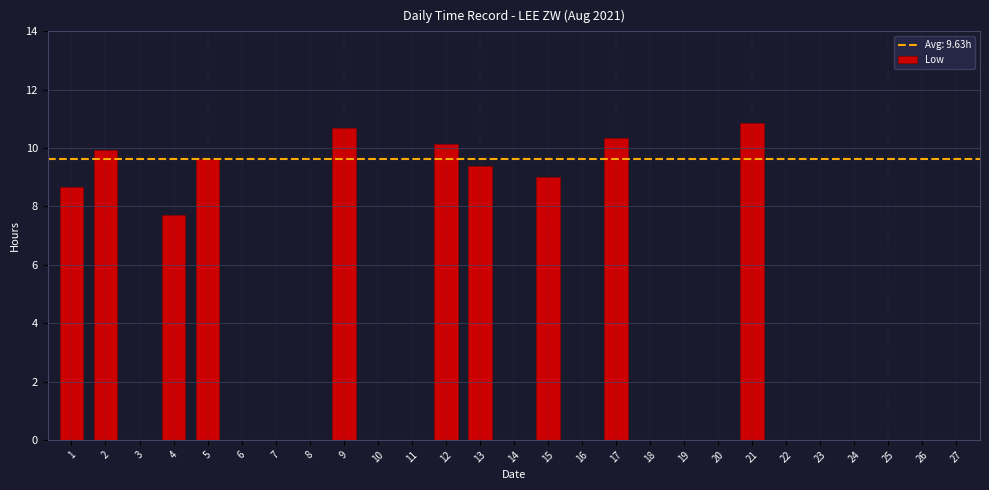

Between 2 and 5, which is larger?

2